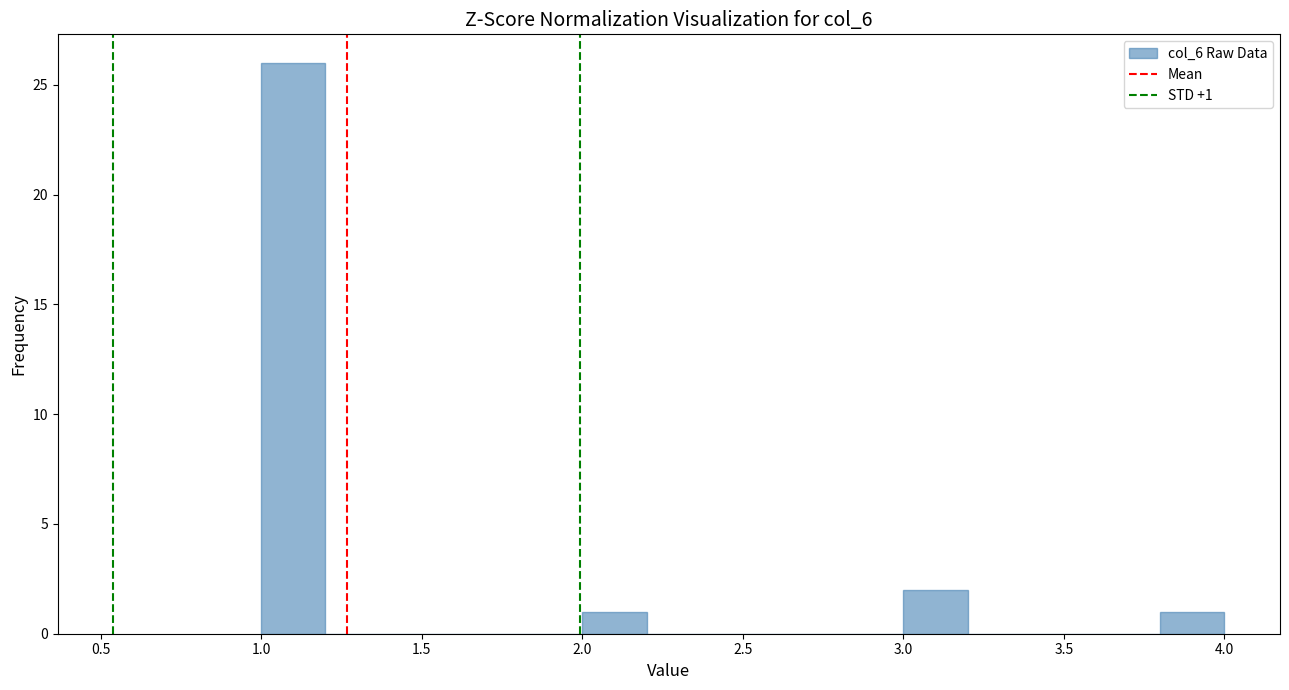

Over which range of the x-axis is the bar tallest?

1.0 to 1.2